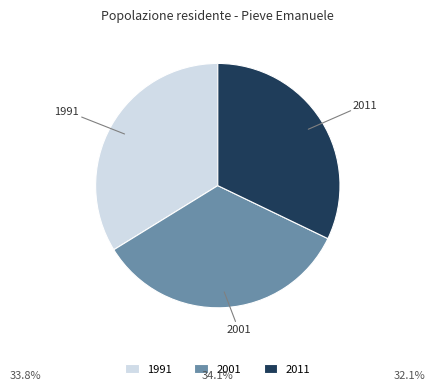

What is the smallest slice in the pie chart?

2011